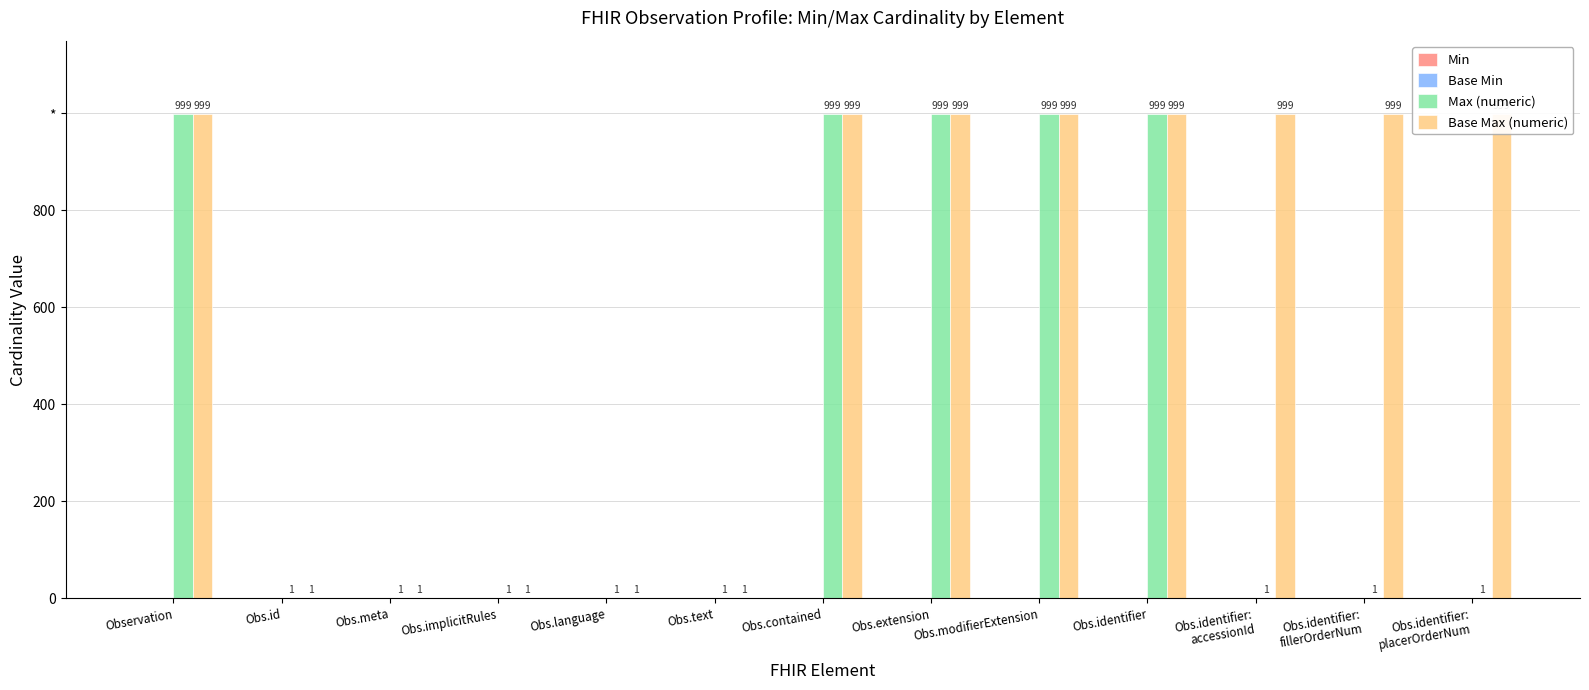

What is the label of the 7th bar from the right?

Obs.contained